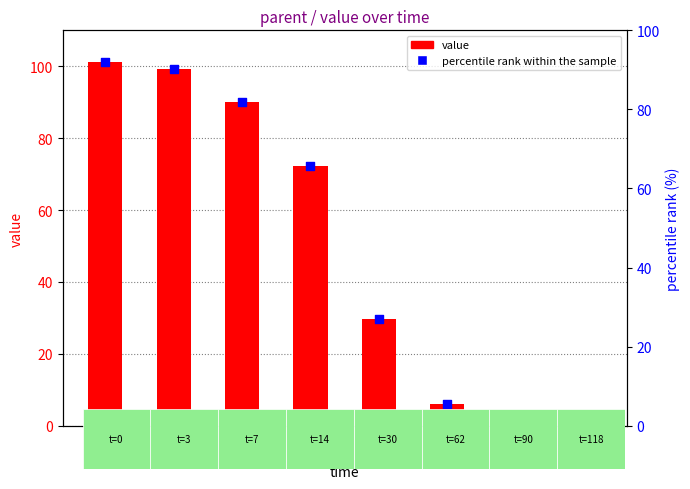

Which series has the largest total across all categories?

value